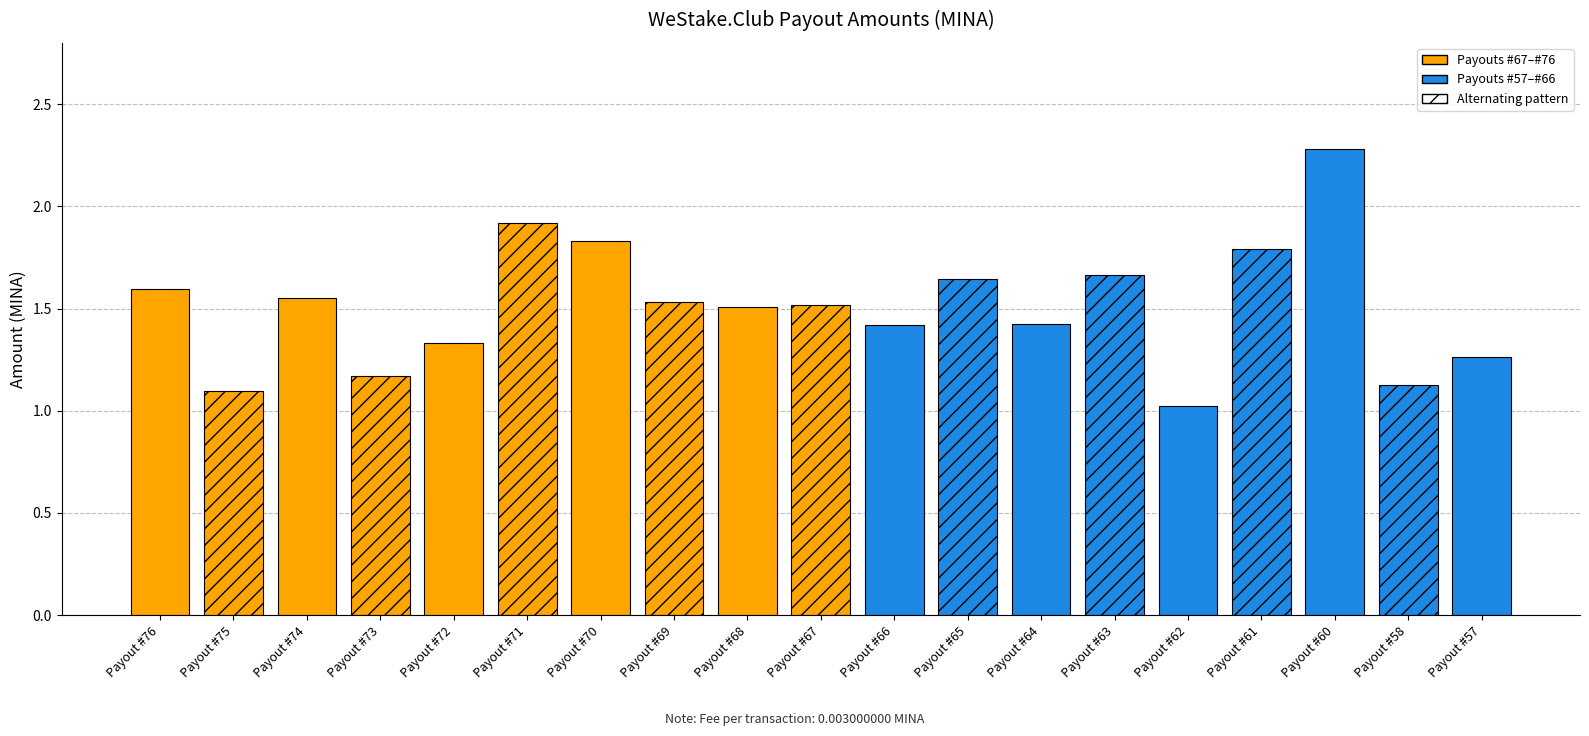

List the labels in order of value, largest first.

Payout #60, Payout #71, Payout #70, Payout #61, Payout #63, Payout #65, Payout #76, Payout #74, Payout #69, Payout #67, Payout #68, Payout #64, Payout #66, Payout #72, Payout #57, Payout #73, Payout #58, Payout #75, Payout #62